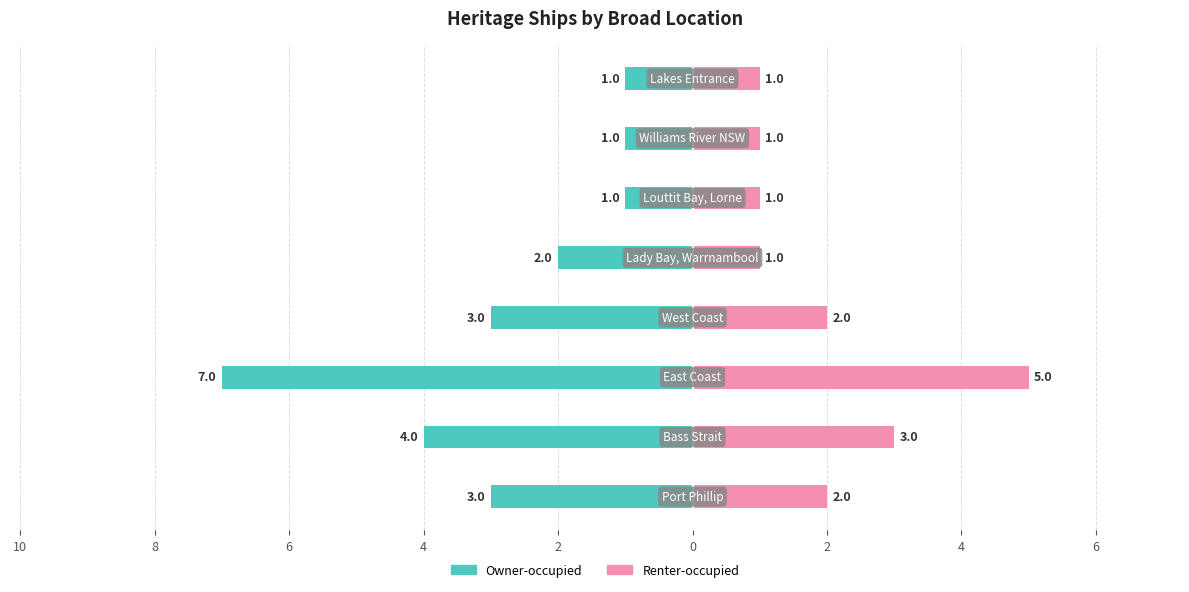

How many data points in Owner-occupied are above -2?

3